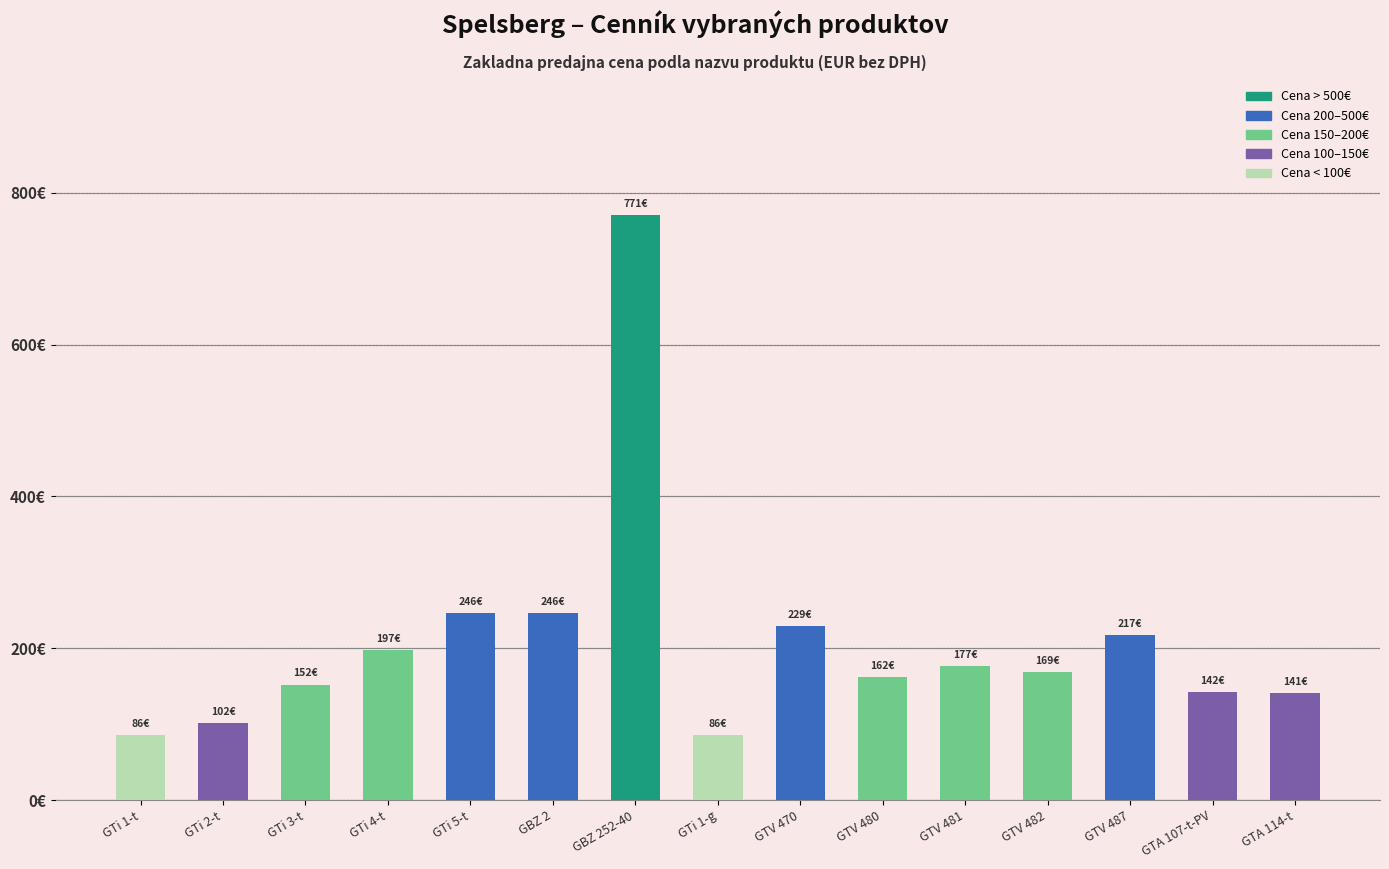

What value does the data have at GTA 107-t-PV?

142.1